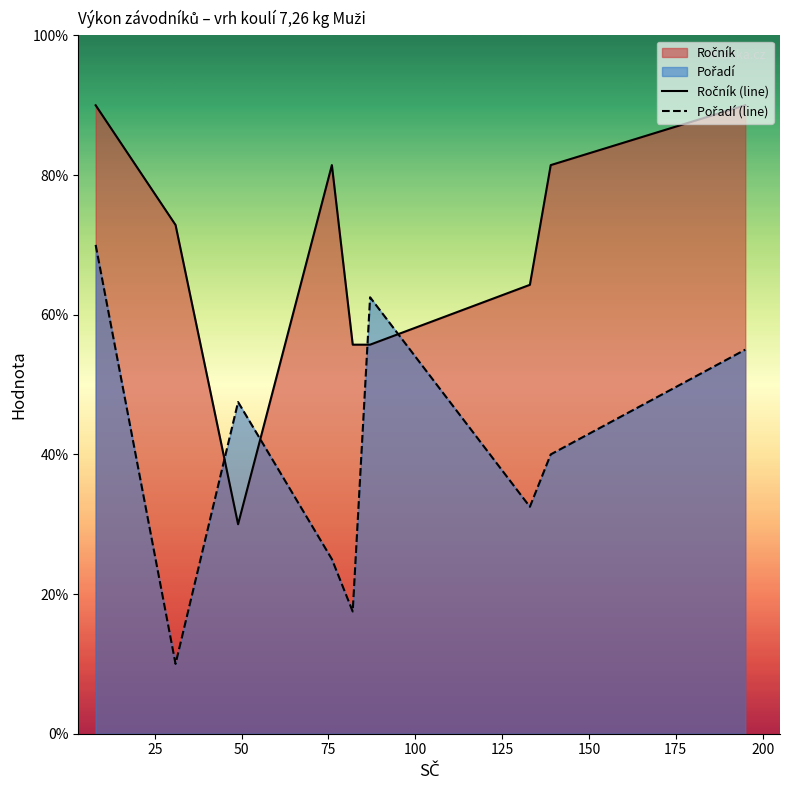

True or false: Pořadí (line) and Ročník (line) intersect in this chart.

True